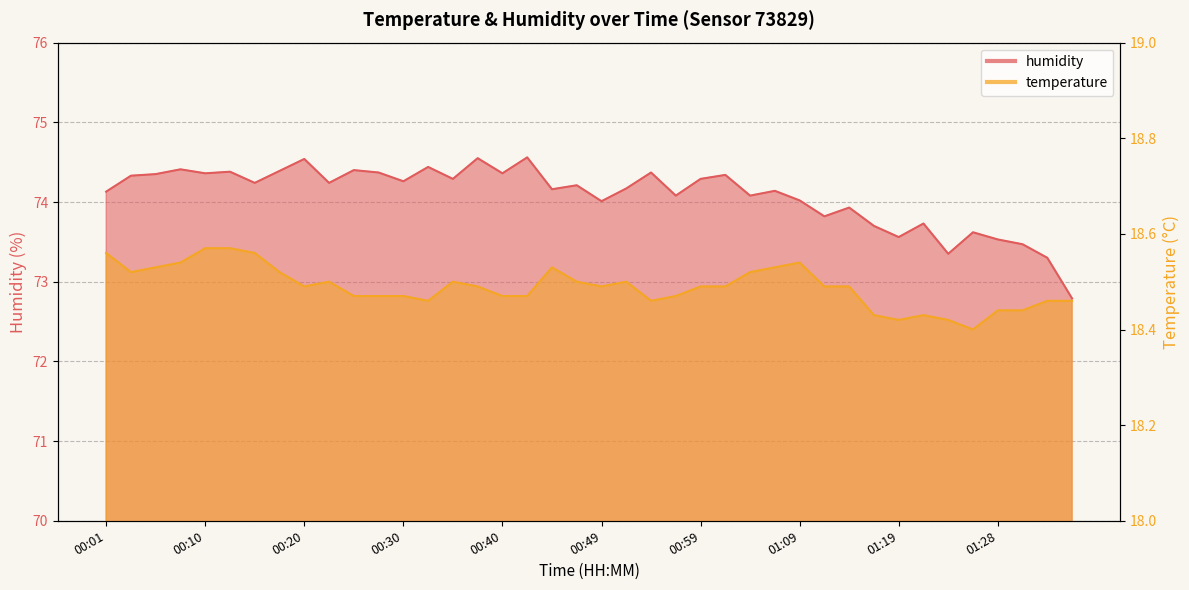

What is the greatest value displayed?

74.6